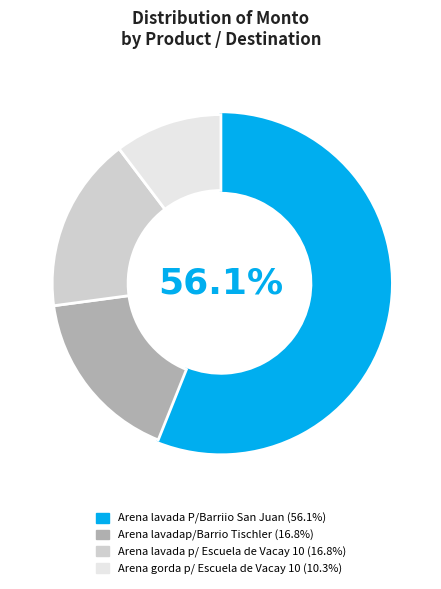

Does Arena gorda p/ Escuela de Vacay 10 account for over 50% of the chart?

No